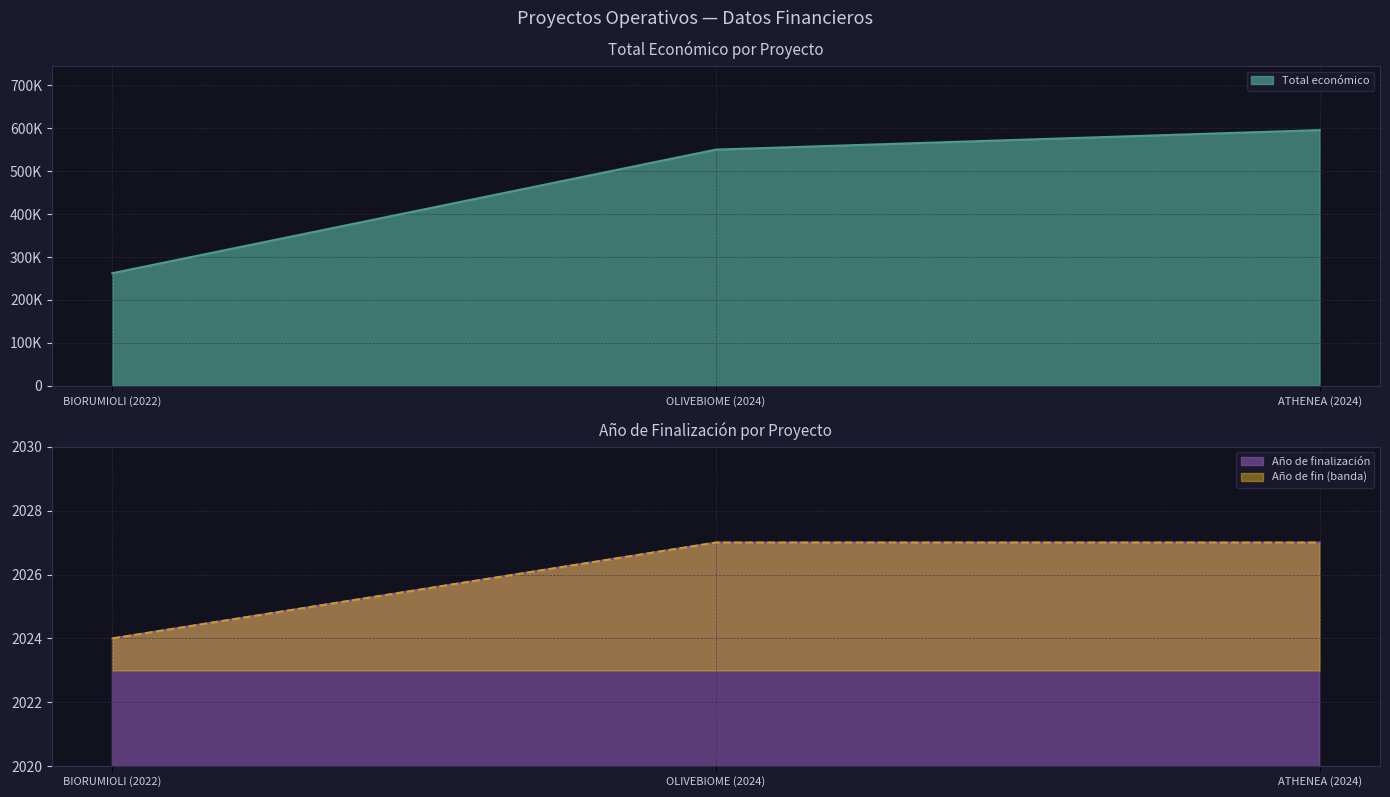

What is the difference between the highest and lowest values at ATHENEA (2024)?

593409